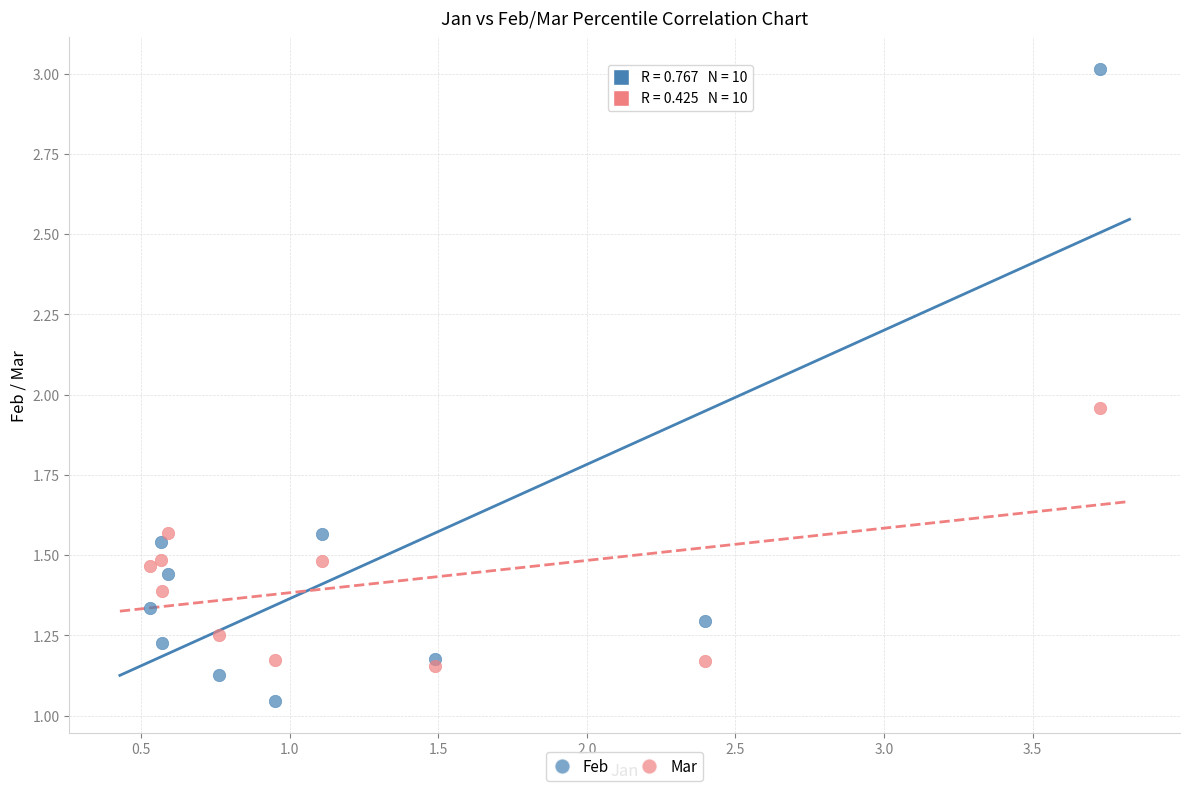

Which series contains the highest Y value?

Feb